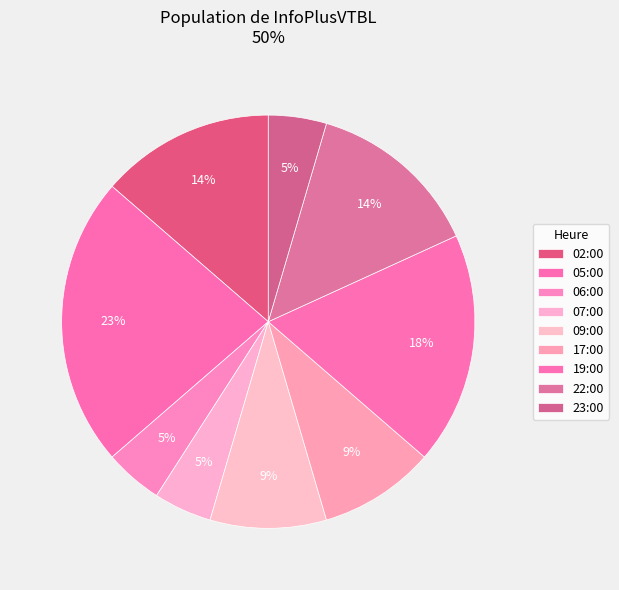

Does 19:00 represent more than half of the total?

No